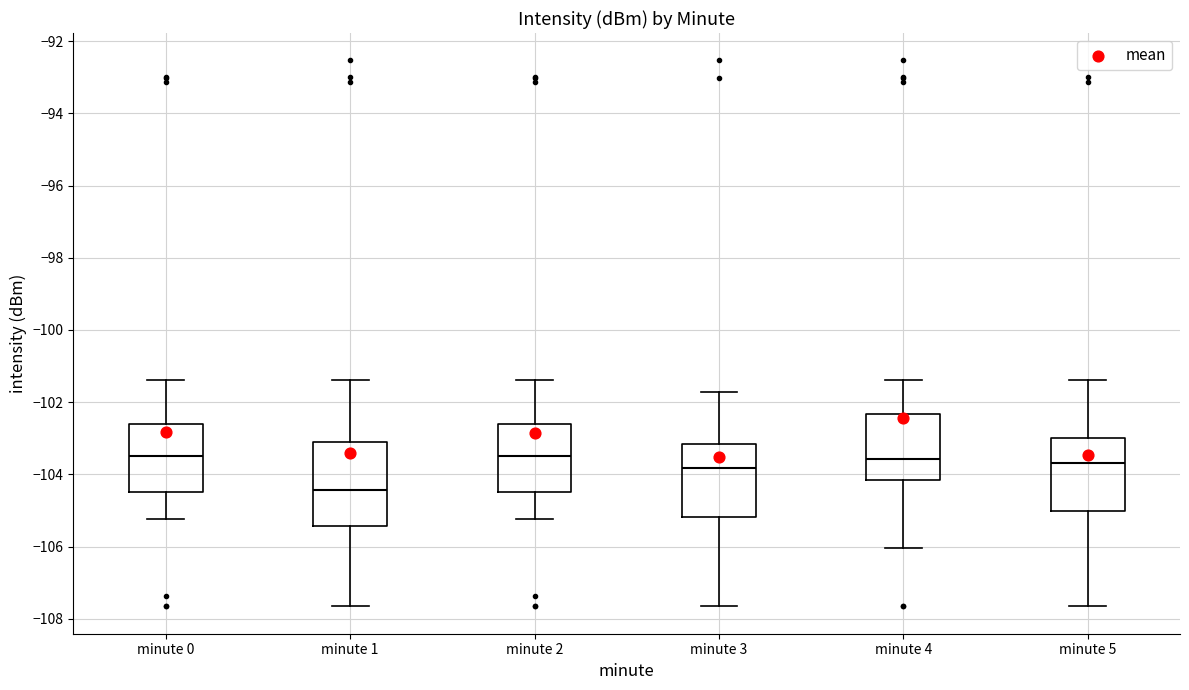

Reading left to right, transcribe this box plot: for each box, give where its median line is, the range the box spans, and where its two whiskers end, as read against the y-axis. The values are not printed on the chart, so give them approximately, as read against the axis.

minute 0: median -103.6, box -104.6 to -102.6, whiskers -105.2 to -101.4
minute 1: median -104.4, box -105.4 to -103.0, whiskers -107.6 to -101.4
minute 2: median -103.6, box -104.6 to -102.6, whiskers -105.2 to -101.4
minute 3: median -103.8, box -105.2 to -103.2, whiskers -107.6 to -101.8
minute 4: median -103.6, box -104.2 to -102.4, whiskers -106.0 to -101.4
minute 5: median -103.6, box -105.0 to -103.0, whiskers -107.6 to -101.4